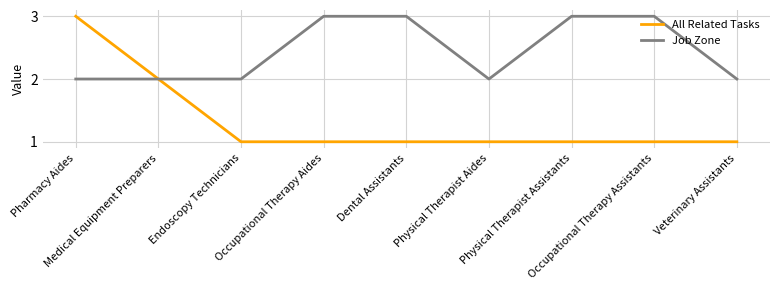

Count the number of categories in the chart.

9